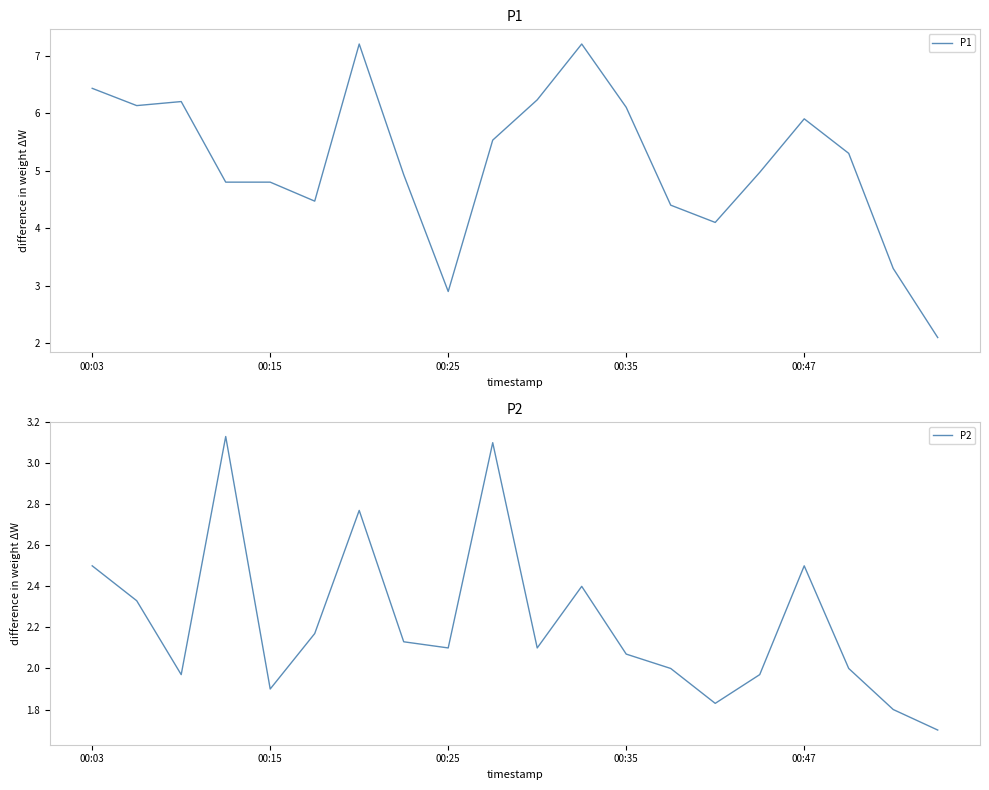

At which category does the chart reach its minimum across all series?

19